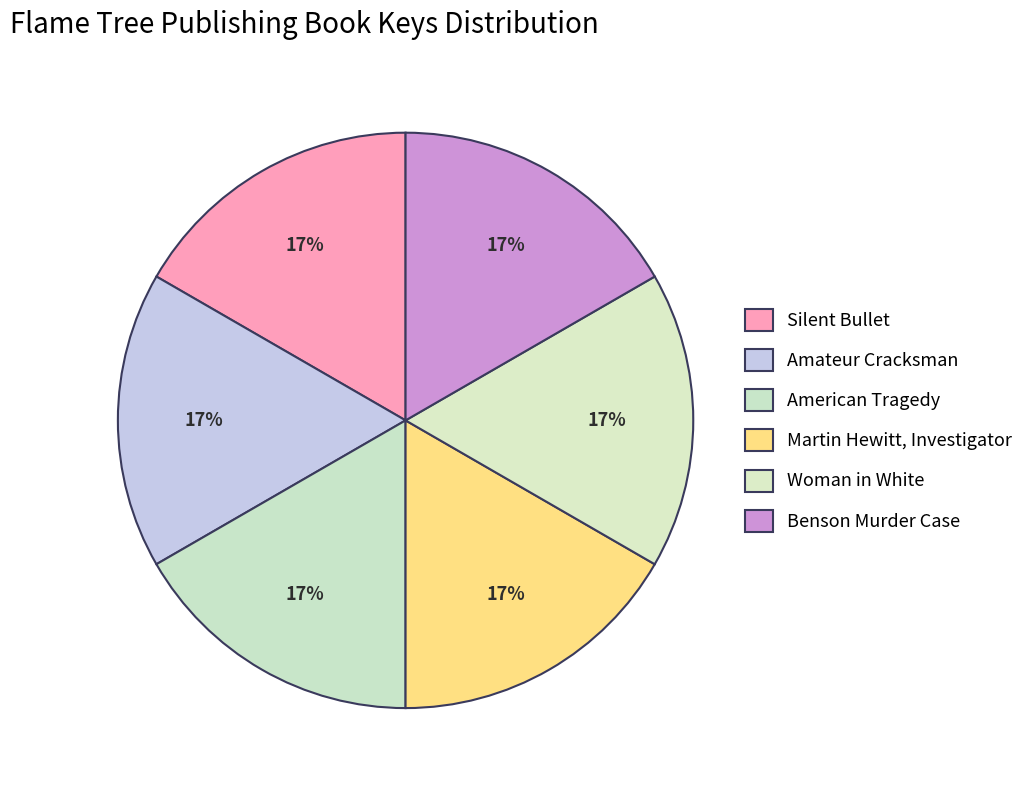

Is there a majority slice in this chart?

No